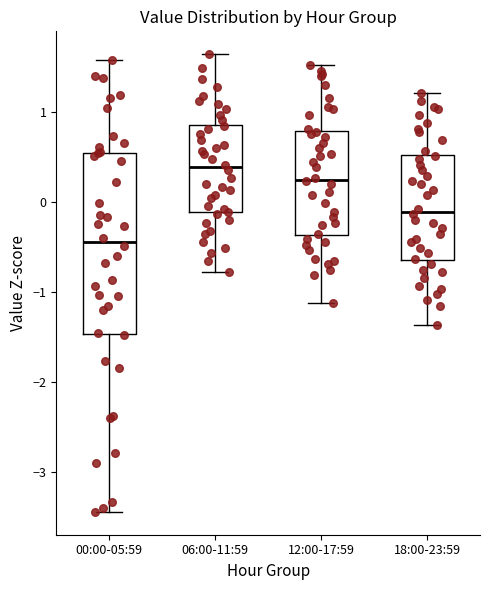

Which box has the lowest median line?

00:00-05:59